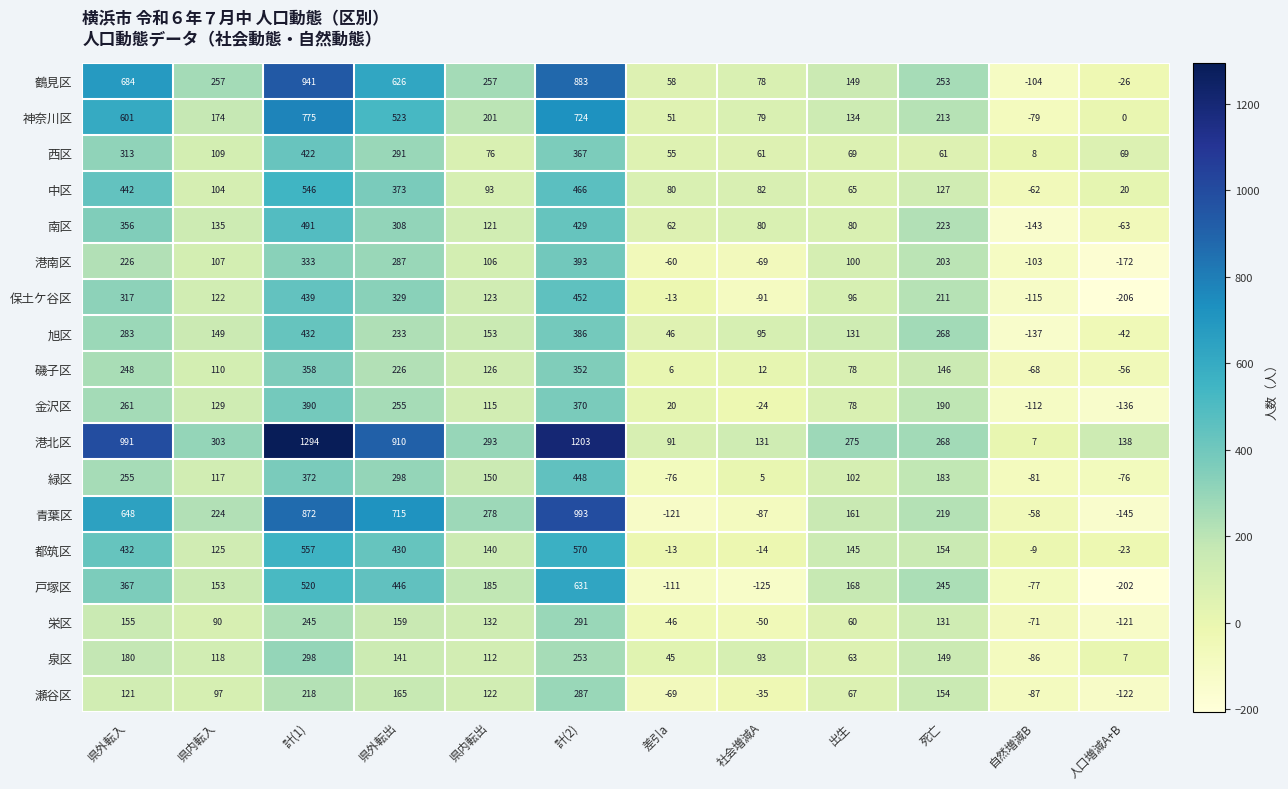

What is the total value across all series at 県外転入?

6880